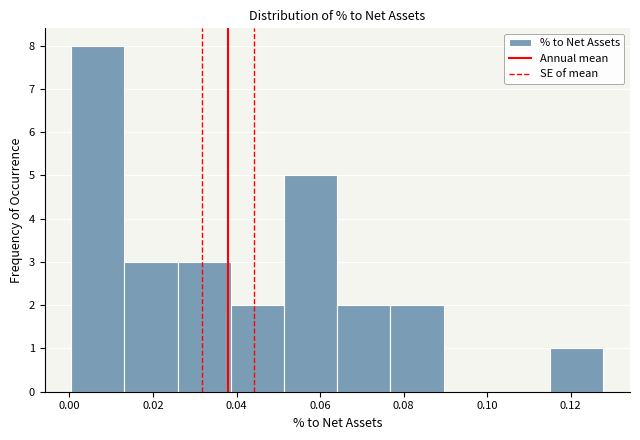

Reading left to right, transcribe this chart: for each bar, give the range it covers on the x-axis and its height. Neither the bar edges nor the heights are printed on the chart, so give them approximately, as read against the axes.

0.000 to 0.014: 8
0.014 to 0.026: 3
0.026 to 0.038: 3
0.038 to 0.052: 2
0.052 to 0.064: 5
0.064 to 0.076: 2
0.076 to 0.090: 2
0.090 to 0.102: 0
0.102 to 0.116: 0
0.116 to 0.128: 1